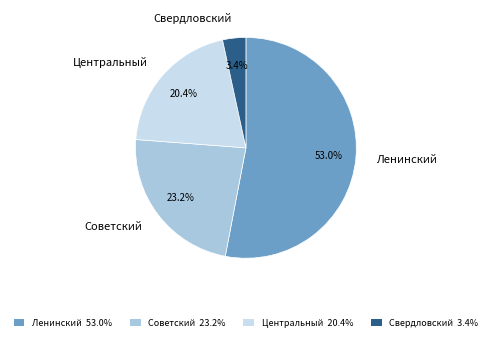

Is it true that Свердловский is 3% of the pie?

True